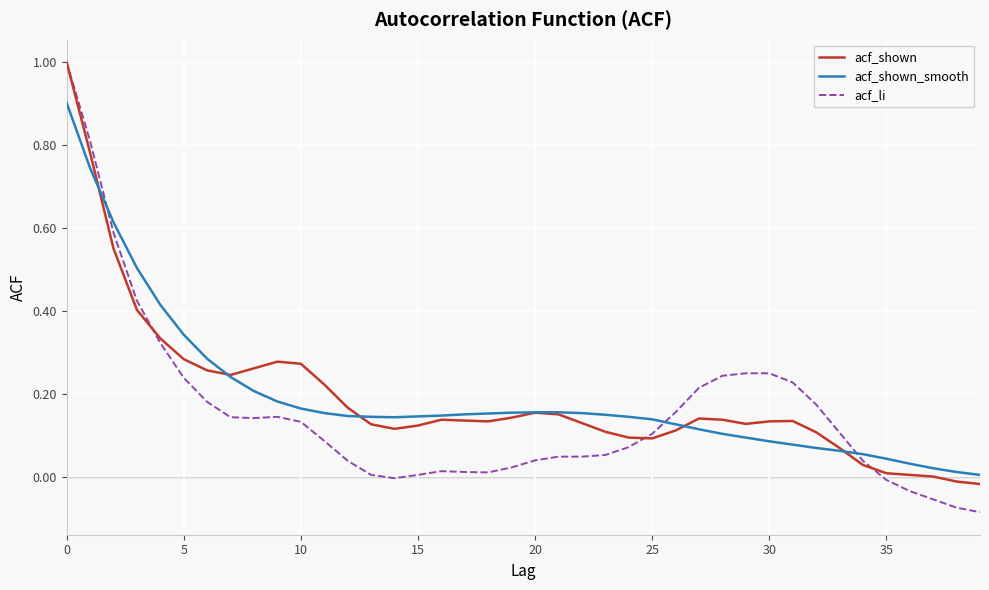

Which series has the largest range (max minus min)?

acf_li